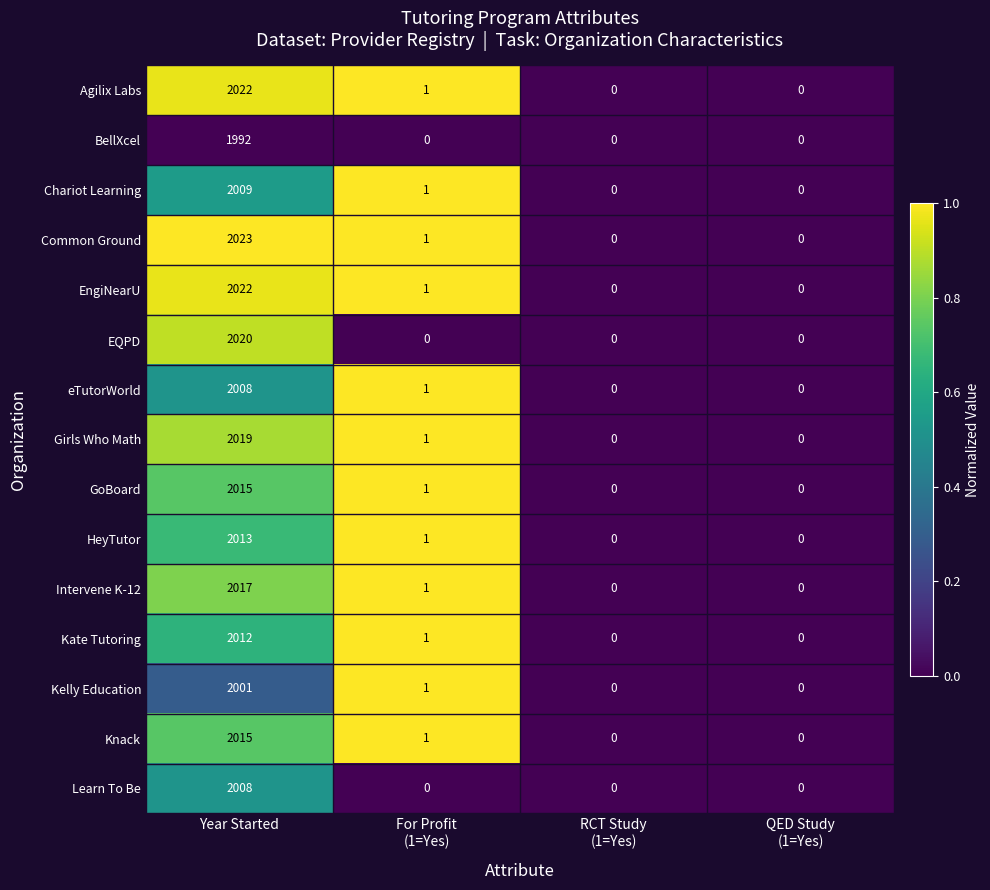

At which category is the sum across all series the highest?

Year Started